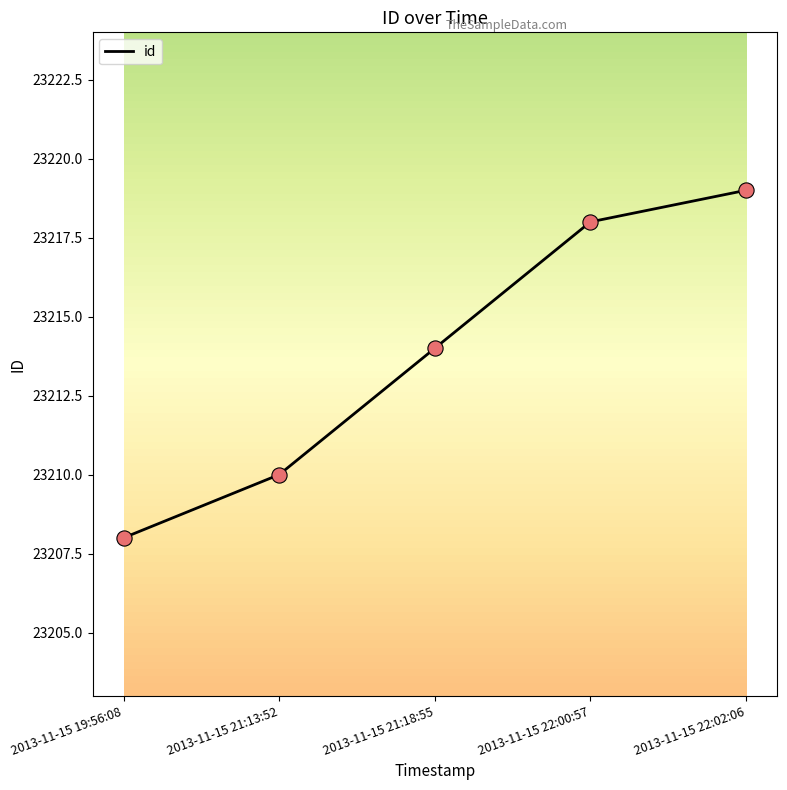

What is the change in value from 2013-11-15 21:13:52 to 2013-11-15 21:18:55?

+4